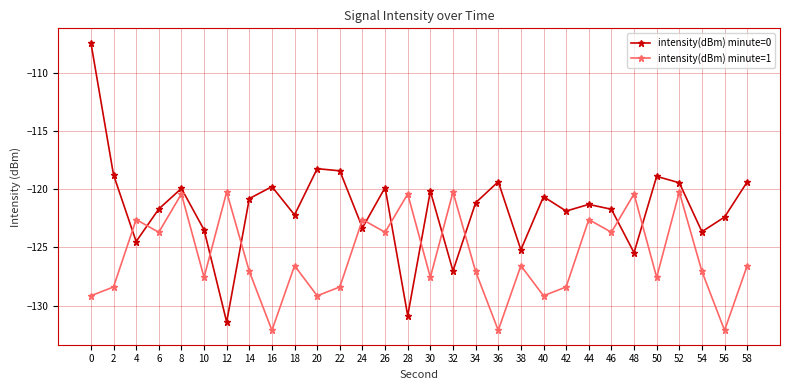

Does the chart have visible grid lines?

Yes